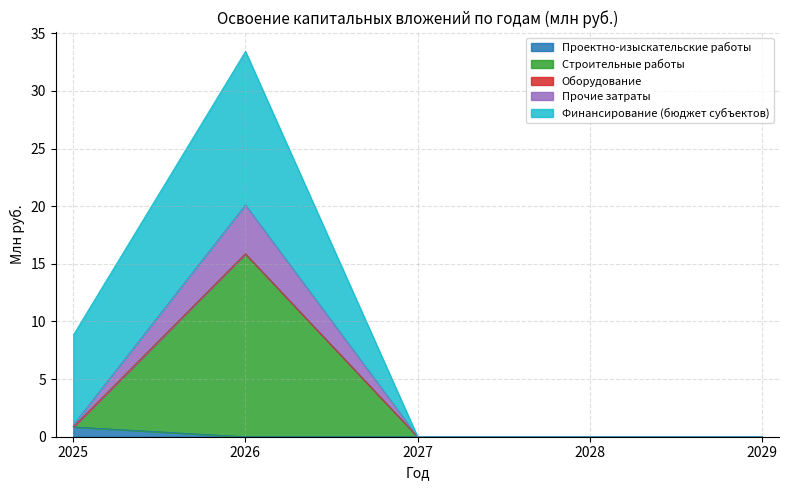

True or false: Прочие затраты has more than 0 interior local peaks.

True